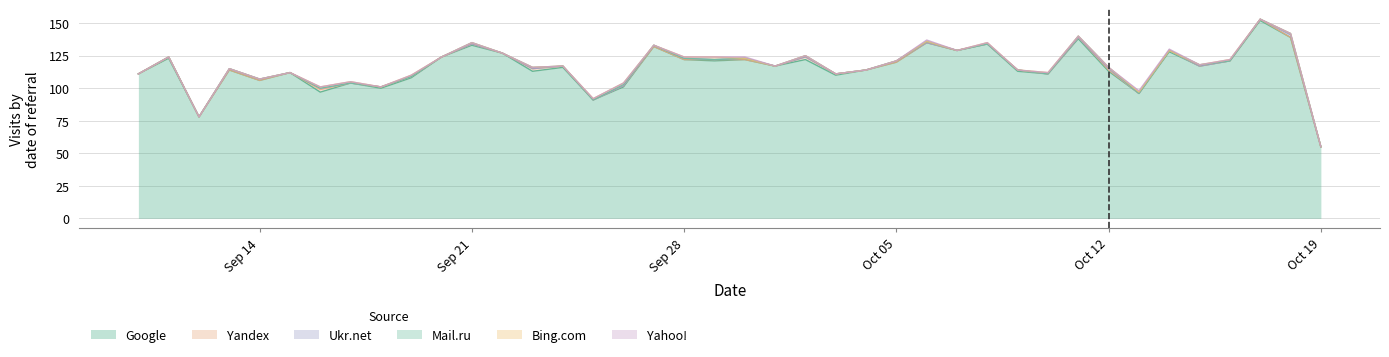

Count the number of categories in the chart.

40